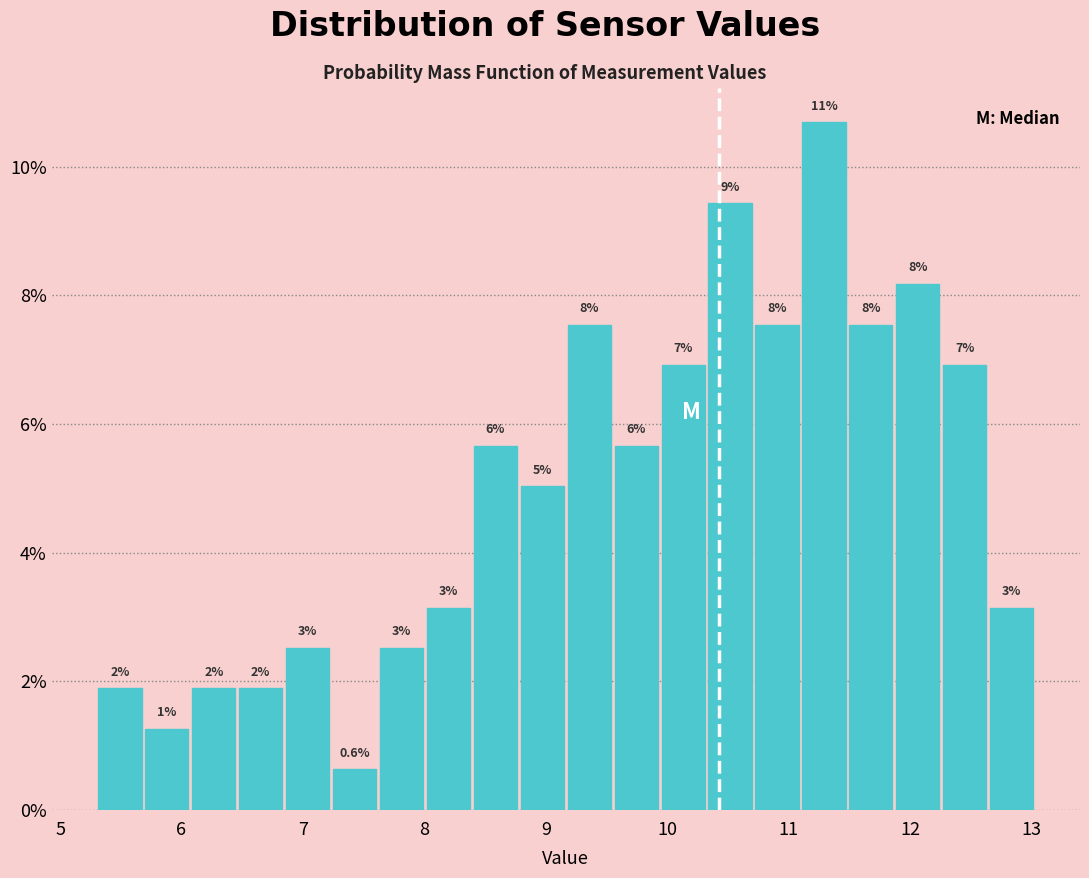

Around what value on the x-axis is the tallest bar? Give the approximate position of its centre, as read against the axis.

11.3